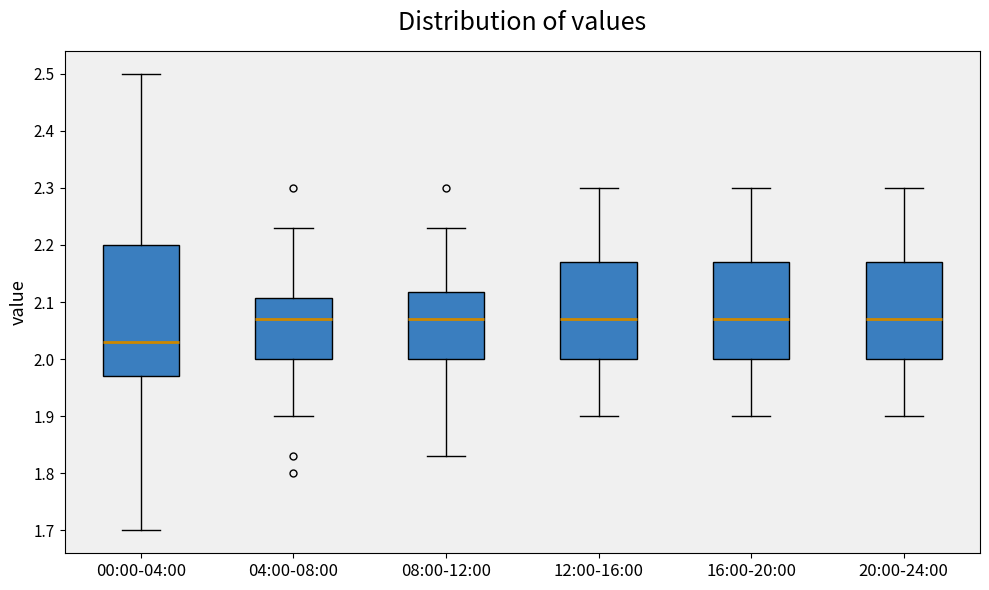

Reading left to right, transcribe this box plot: for each box, give where its median line is, the range the box spans, and where its two whiskers end, as read against the y-axis. The values are not printed on the chart, so give them approximately, as read against the axis.

00:00-04:00: median 2.03, box 1.97 to 2.20, whiskers 1.70 to 2.50
04:00-08:00: median 2.07, box 2.00 to 2.11, whiskers 1.90 to 2.23
08:00-12:00: median 2.07, box 2.00 to 2.12, whiskers 1.83 to 2.23
12:00-16:00: median 2.07, box 2.00 to 2.17, whiskers 1.90 to 2.30
16:00-20:00: median 2.07, box 2.00 to 2.17, whiskers 1.90 to 2.30
20:00-24:00: median 2.07, box 2.00 to 2.17, whiskers 1.90 to 2.30